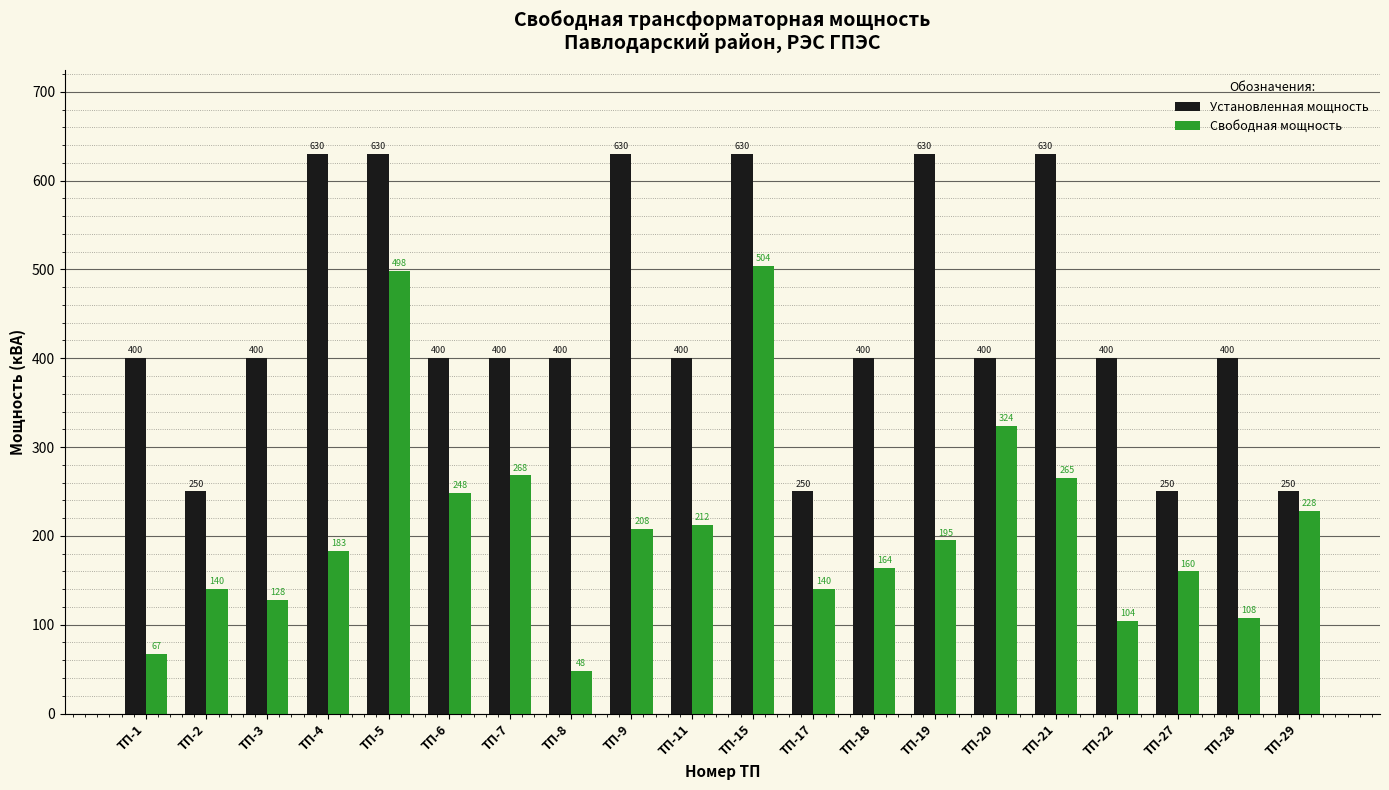

At which category does the chart reach its minimum across all series?

ТП-8